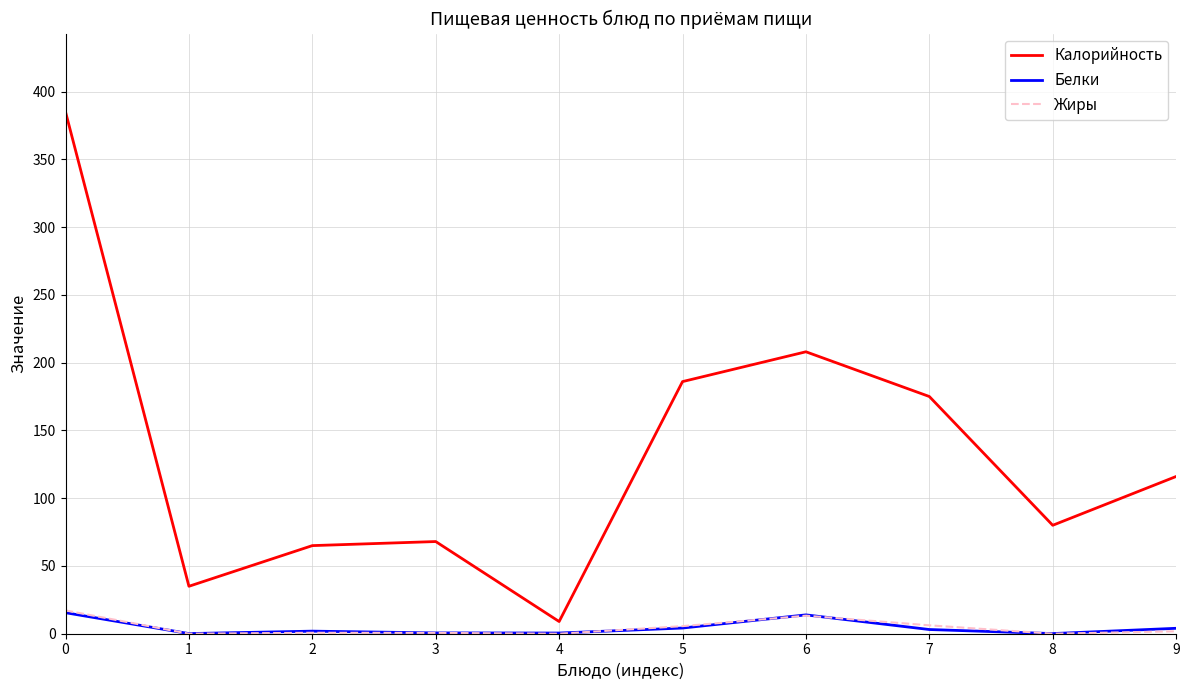

True or false: Белки has a value of 0.5 at 4.

True